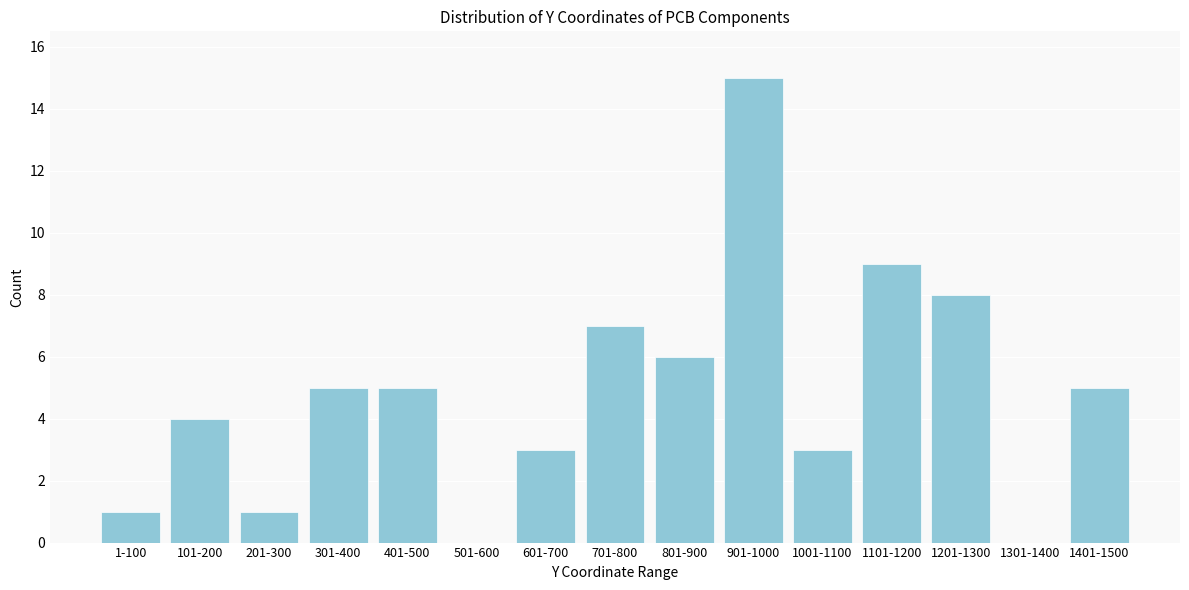

Reading left to right, transcribe all the data shown in this chart.

1-100=1	101-200=4	201-300=1	301-400=5	401-500=5	501-600=0	601-700=3	701-800=7	801-900=6	901-1000=15	1001-1100=3	1101-1200=9	1201-1300=8	1301-1400=0	1401-1500=5